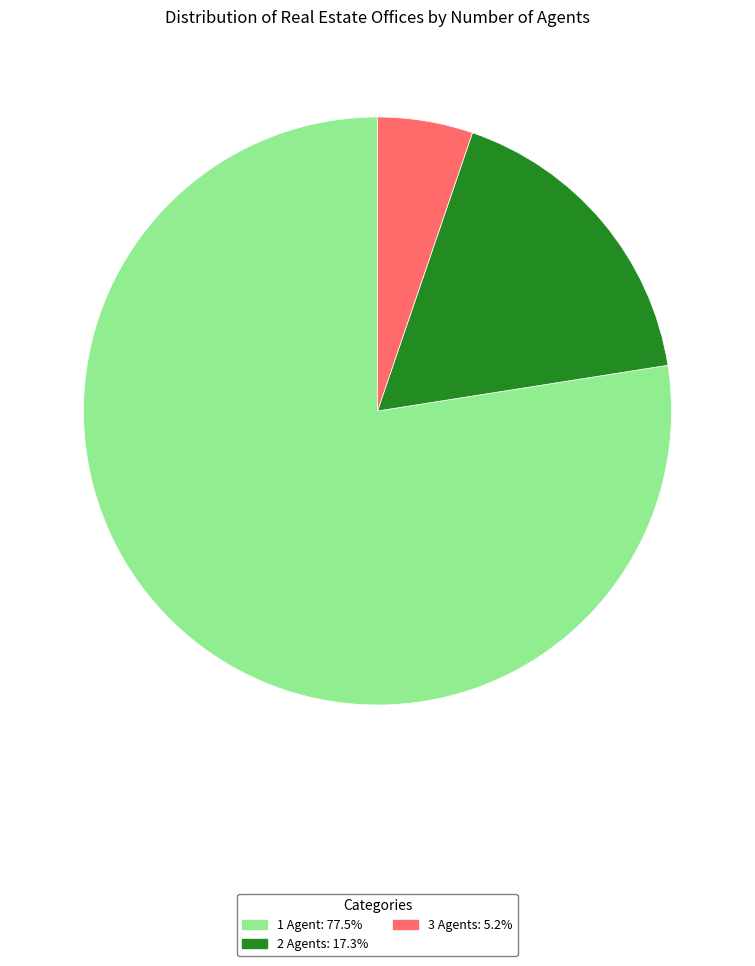

Does 3 Agents: 5.2% account for over 50% of the chart?

No